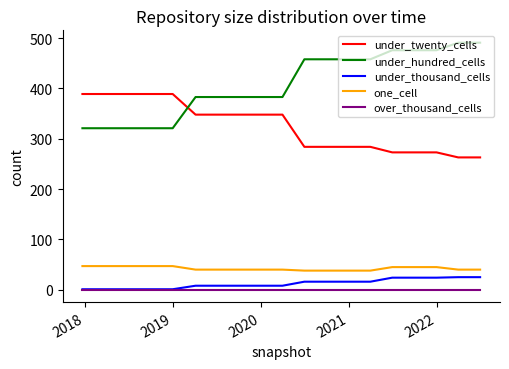

Does the chart have visible grid lines?

No